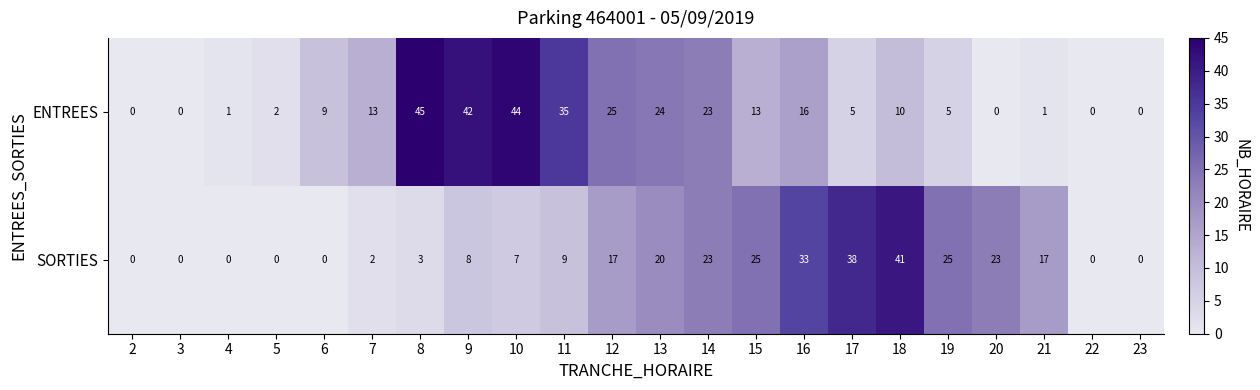

Which series has the widest spread of values?

ENTREES